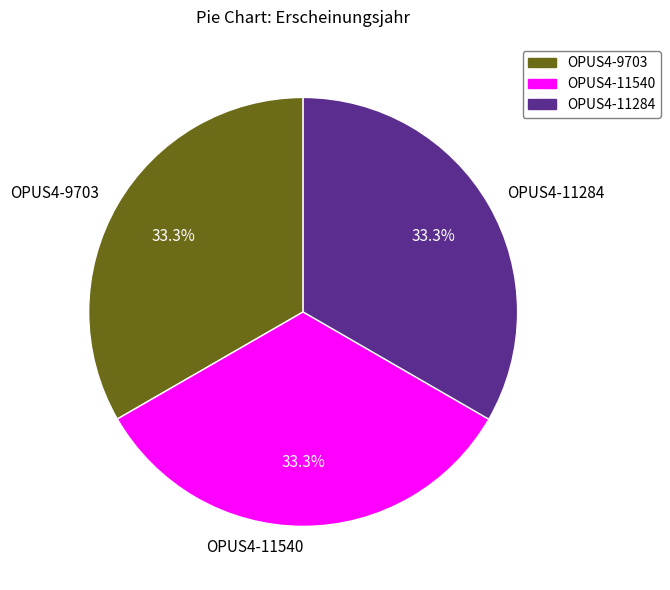

To the nearest percent, what percentage of the pie is OPUS4-9703?

33%